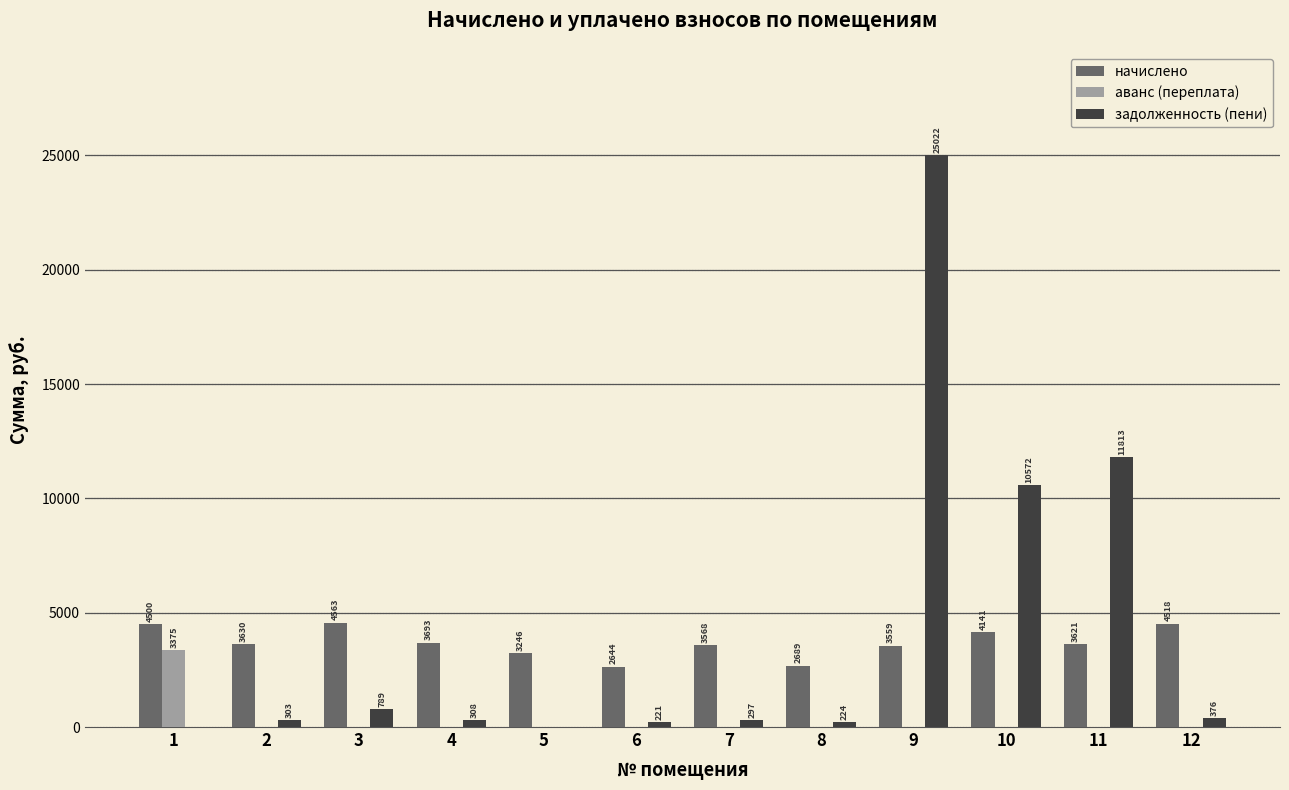

The задолженность (пени) series shows 221.5 at 6. True or false?

True